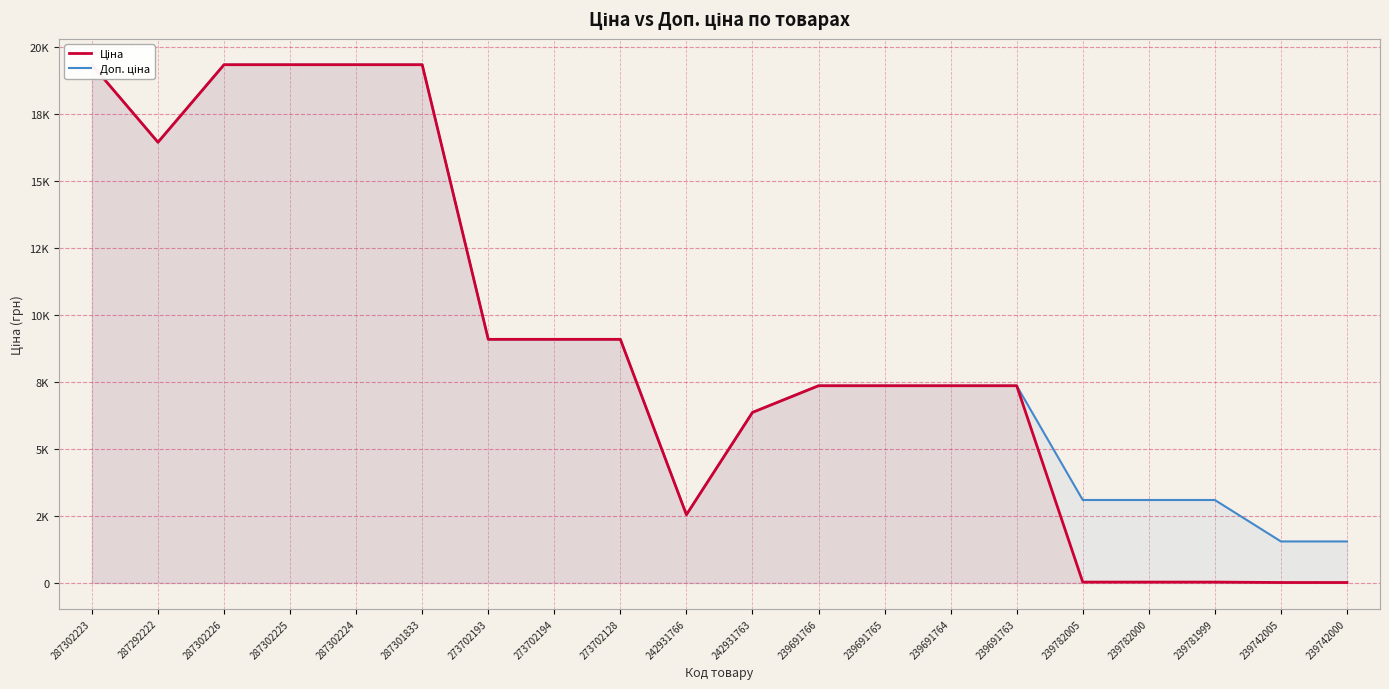

Rank the series by their maximum value, from lowest to highest.

Ціна, Доп. ціна